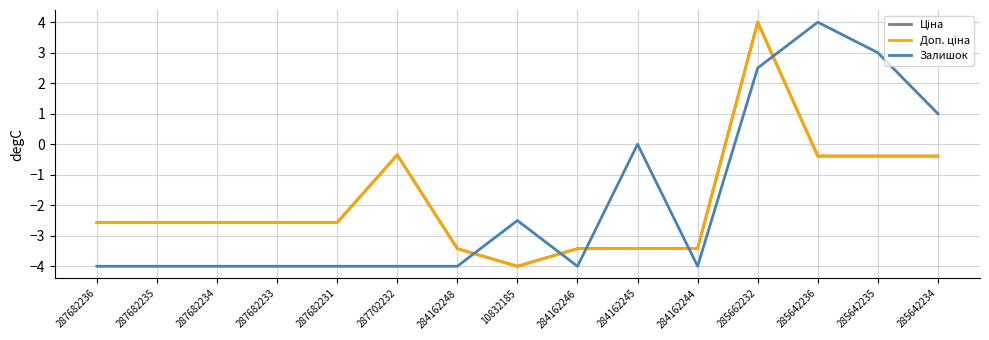

Reading left to right, list all the values displayed in this chart.

Ціна: -2.6	-2.6	-2.6	-2.6	-2.6	-0.3	-3.4	-4.0	-3.4	-3.4	-3.4	4.0	-0.4	-0.4	-0.4
Доп. ціна: -2.6	-2.6	-2.6	-2.6	-2.6	-0.3	-3.4	-4.0	-3.4	-3.4	-3.4	4.0	-0.4	-0.4	-0.4
Залишок: -4.0	-4.0	-4.0	-4.0	-4.0	-4.0	-4.0	-2.5	-4.0	0.0	-4.0	2.5	4.0	3.0	1.0